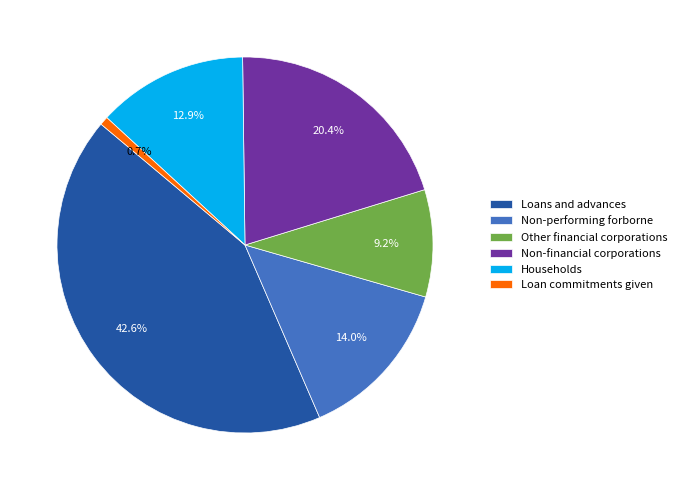

To the nearest percent, what portion does Non-financial corporations represent?

20%